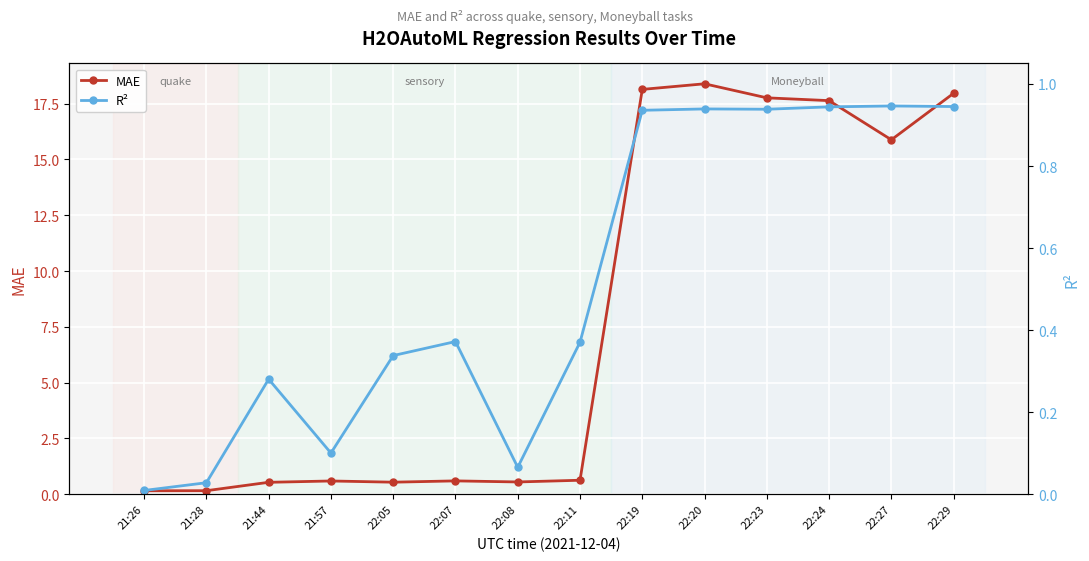

Where is the first local maximum for R²?

21:44